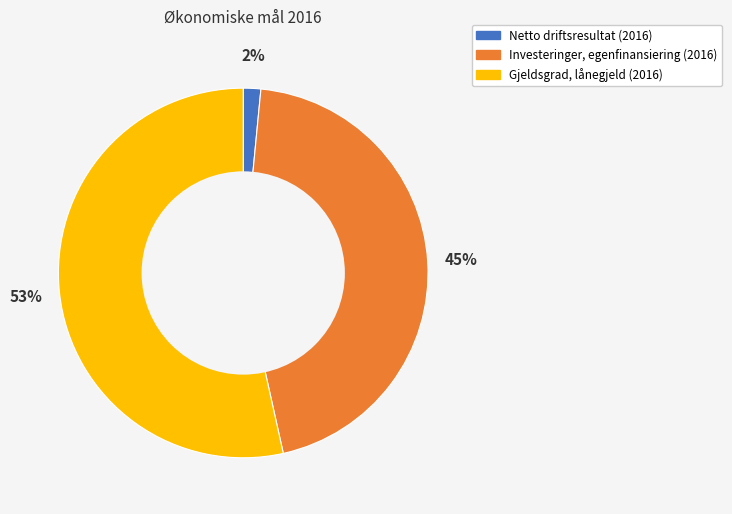

To the nearest percent, what portion does Netto driftsresultat (2016) represent?

2%